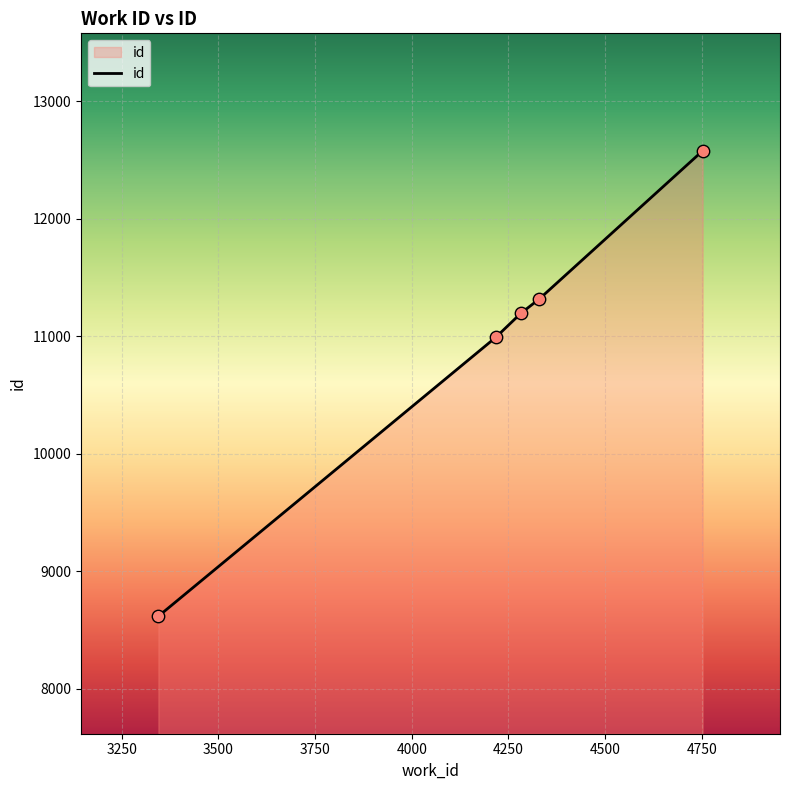

What is the minimum value shown in the chart?

8618